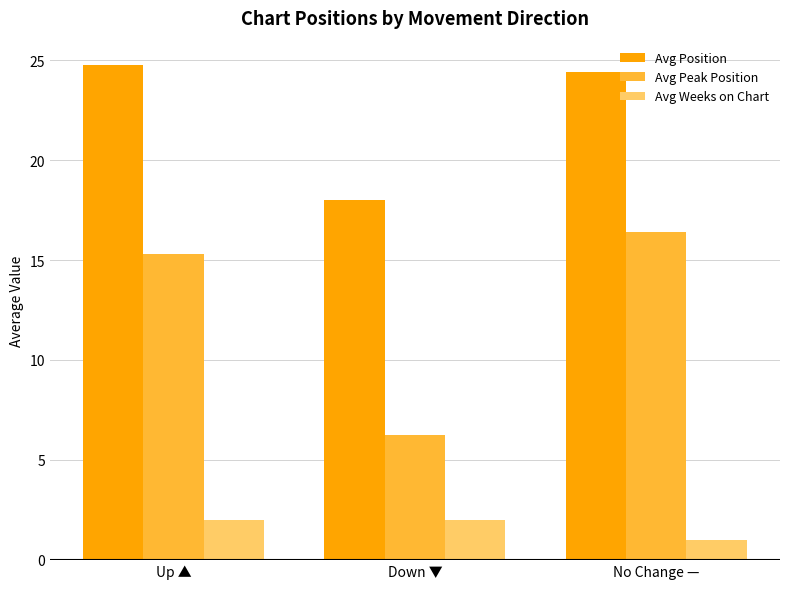

Rank the series at Up ▲ from highest to lowest value.

Avg Position, Avg Peak Position, Avg Weeks on Chart